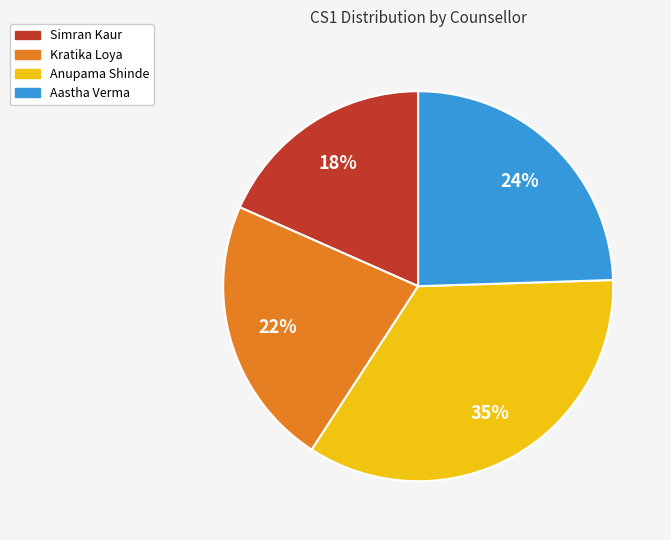

Is there any slice that represents more than half of the pie?

No